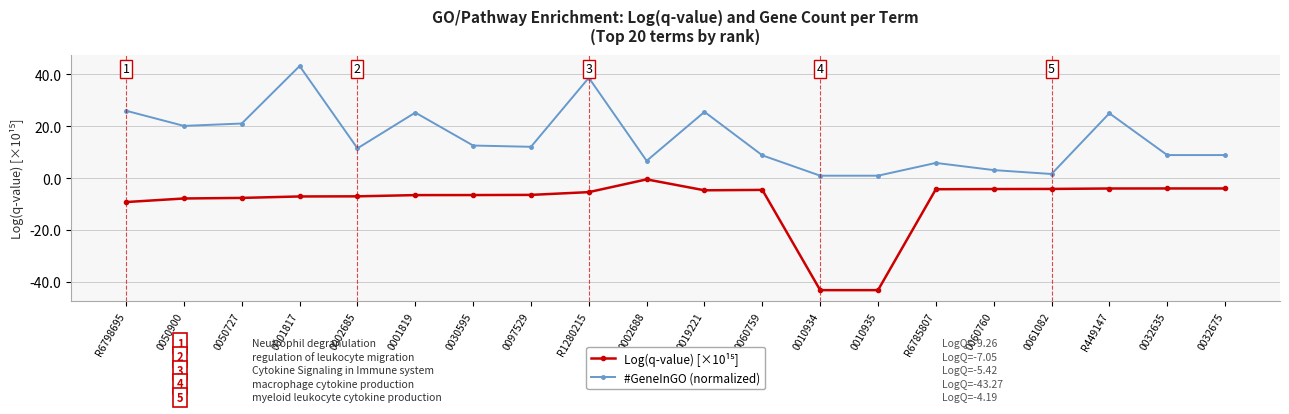

What is the label of the 2nd point from the left?

0050900